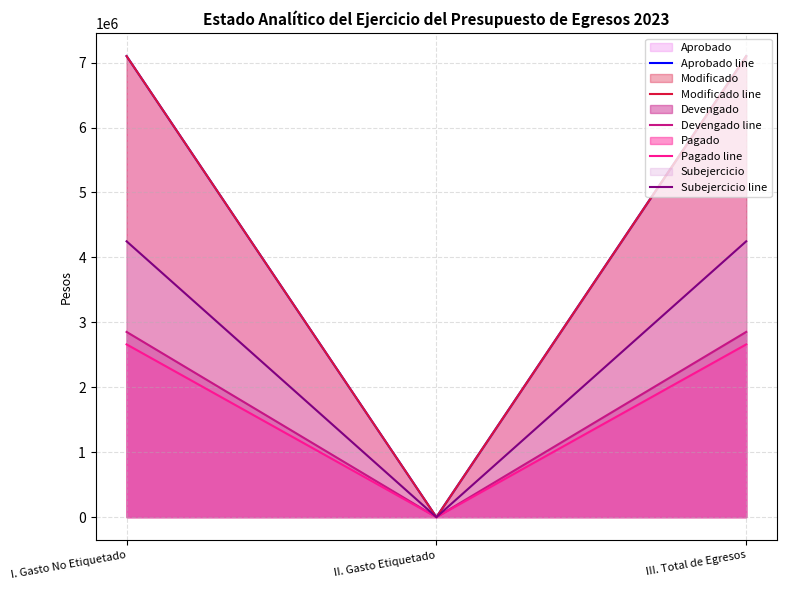

Reading left to right, list all the values displayed in this chart.

Aprobado line: I. Gasto No Etiquetado=7100000.0	II. Gasto Etiquetado=0.0	III. Total de Egresos=7100000.0
Modificado line: I. Gasto No Etiquetado=7100000.0	II. Gasto Etiquetado=0.0	III. Total de Egresos=7100000.0
Devengado line: I. Gasto No Etiquetado=2852348.7	II. Gasto Etiquetado=0.0	III. Total de Egresos=2852348.7
Pagado line: I. Gasto No Etiquetado=2660290.2	II. Gasto Etiquetado=0.0	III. Total de Egresos=2660290.2
Subejercicio line: I. Gasto No Etiquetado=4247651.3	II. Gasto Etiquetado=0.0	III. Total de Egresos=4247651.3